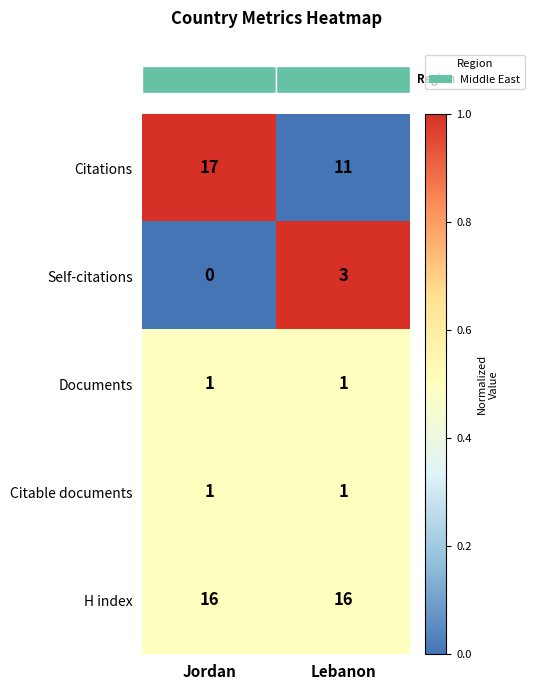

Which series has the largest range (max minus min)?

Citations